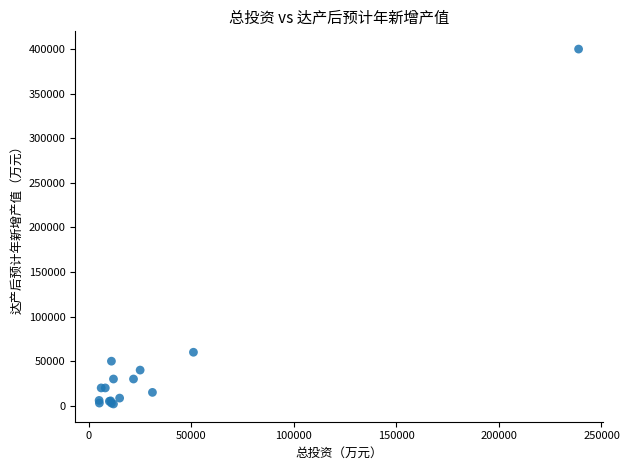

What Y value in the scatter plot is closest to 201000?

60000